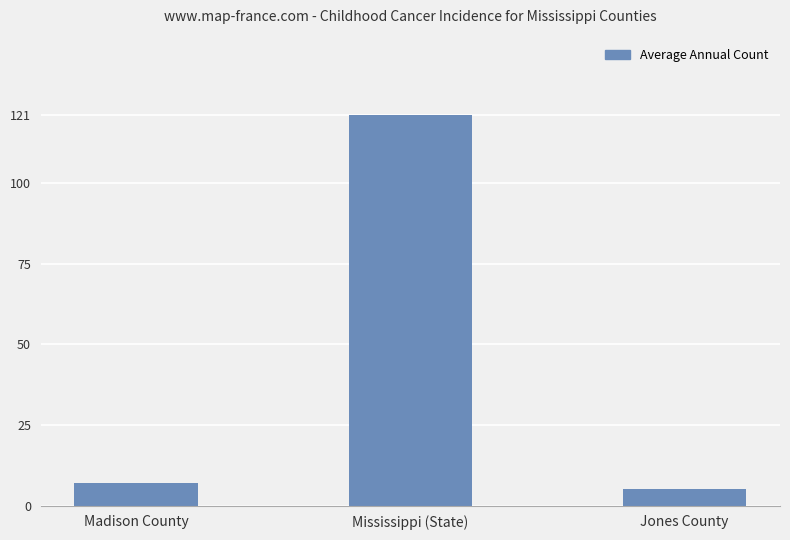

Approximately how many times larger is the value at Madison County compared to Jones County?

1.4